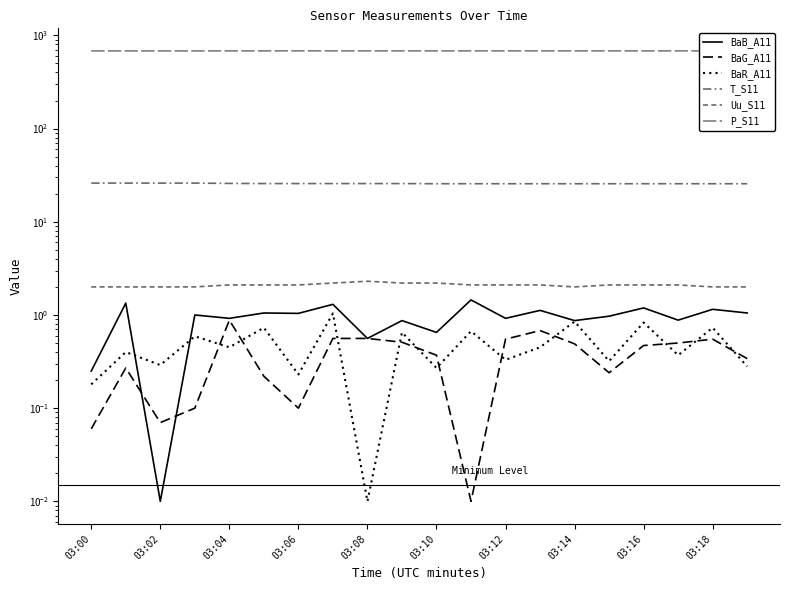

How many interior local peaks does the Uu_S11 series have?

1